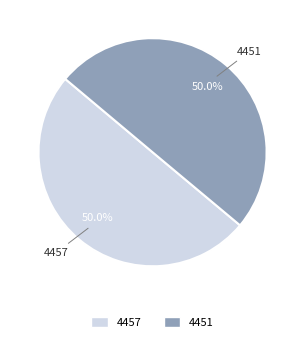

How many segments does this pie chart have?

2